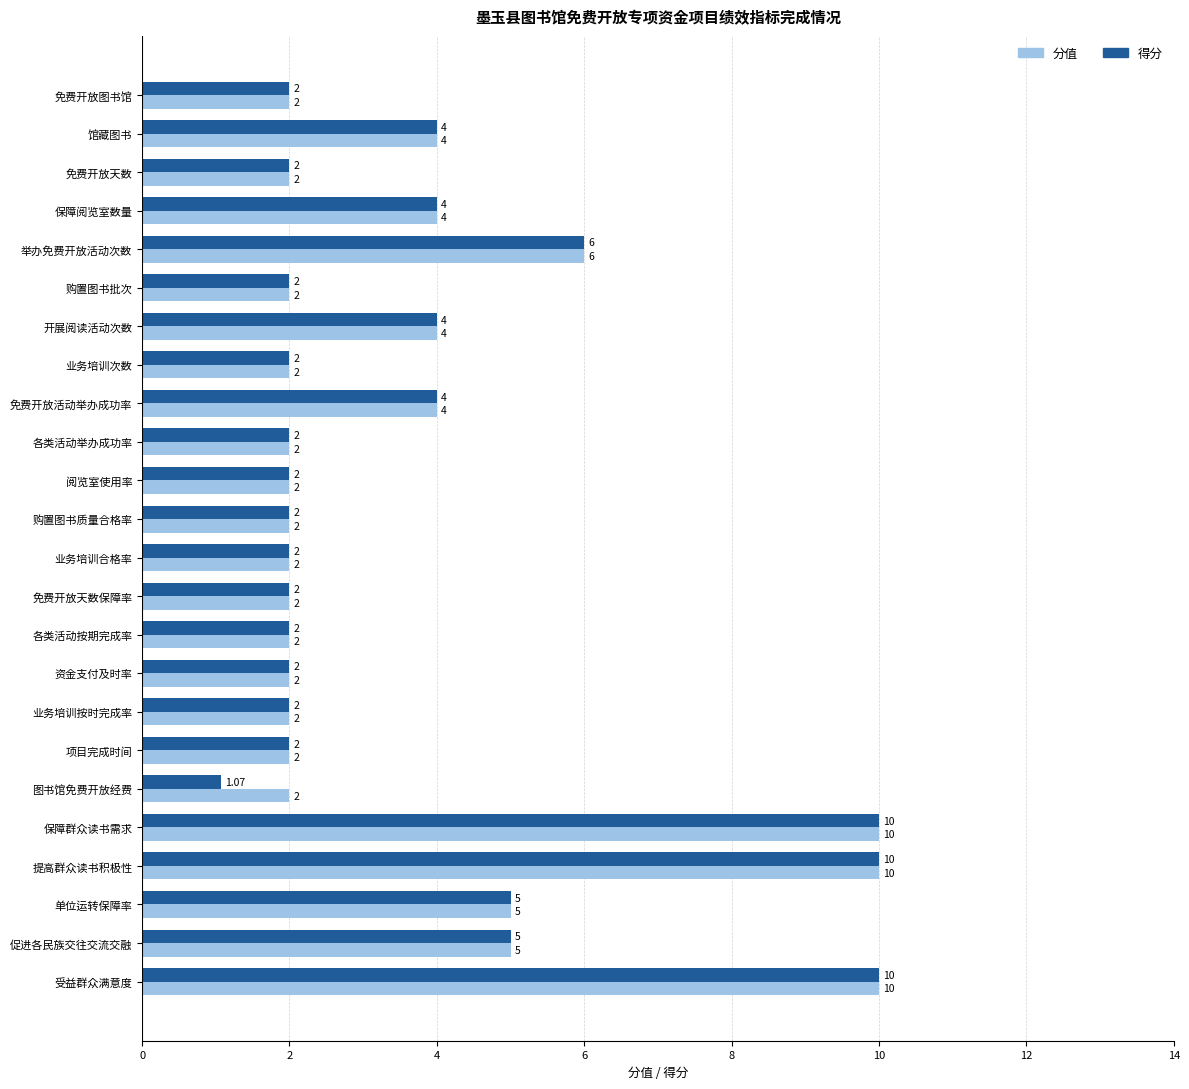

Which series has the largest range (max minus min)?

得分